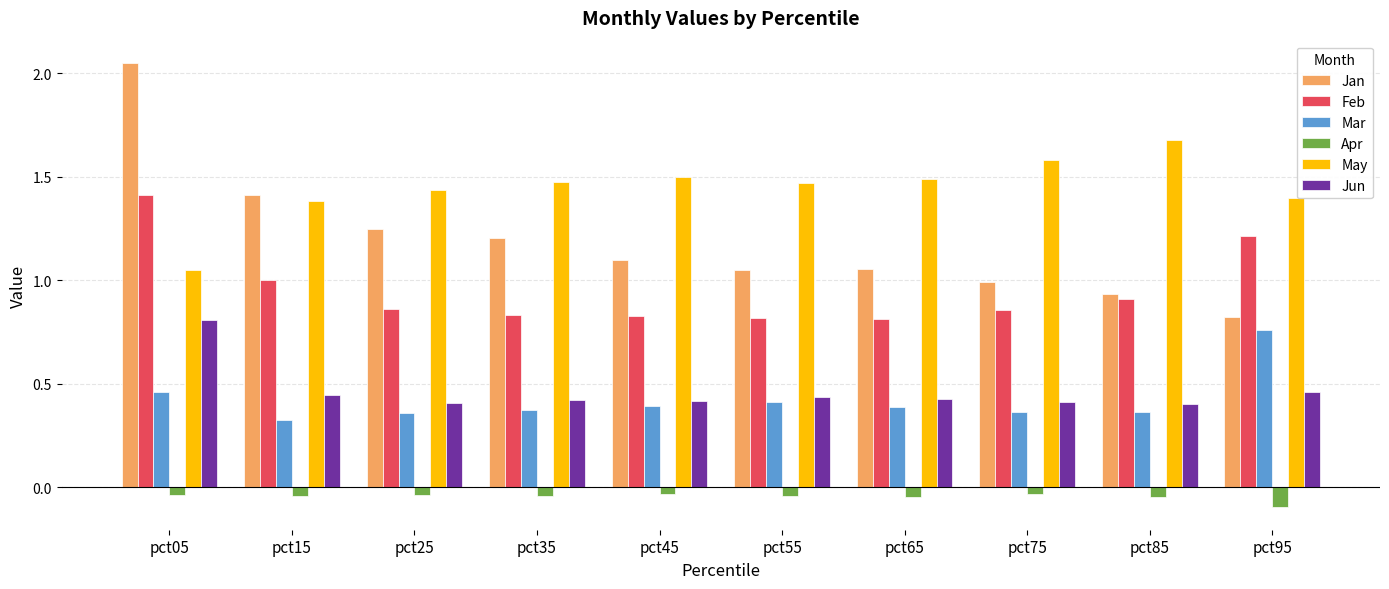

The Feb series shows 0.5 at pct95. True or false?

False